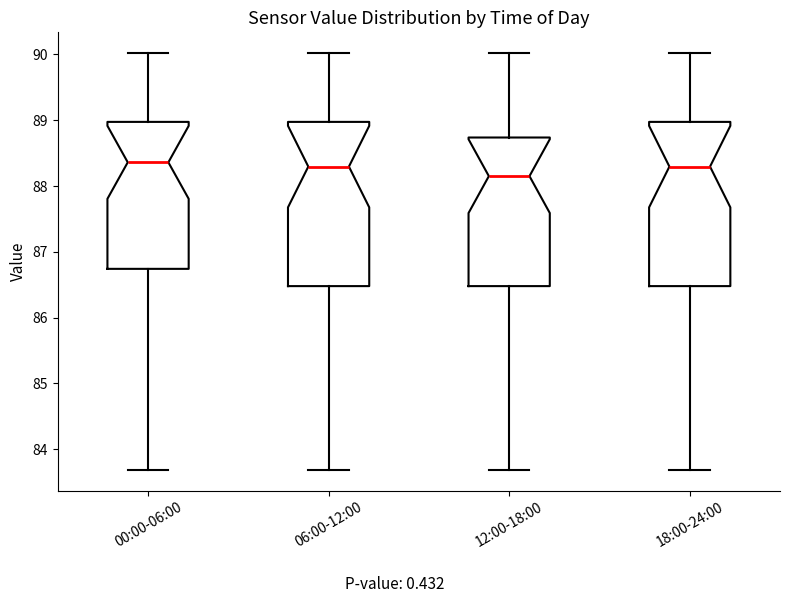

Reading left to right, read every box against the y-axis: the position of its median line, the range the box covers, and the ends of its whiskers. The values are not printed on the chart, so give them approximately, as read against the axis.

00:00-06:00: median 88.4, box 86.7 to 89.0, whiskers 83.7 to 90.0
06:00-12:00: median 88.3, box 86.5 to 89.0, whiskers 83.7 to 90.0
12:00-18:00: median 88.2, box 86.5 to 88.7, whiskers 83.7 to 90.0
18:00-24:00: median 88.3, box 86.5 to 89.0, whiskers 83.7 to 90.0